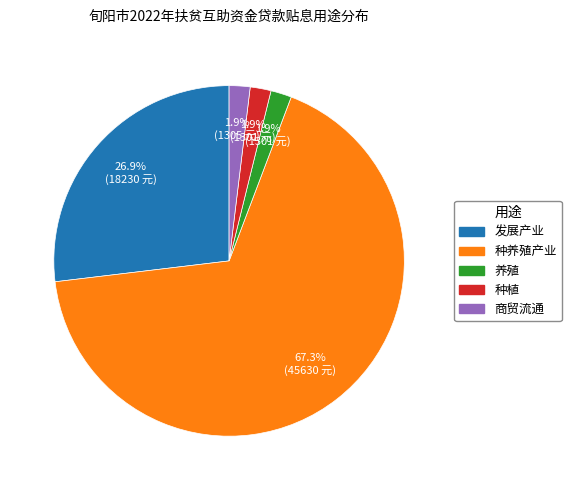

To the nearest percent, what is the difference between the largest and smallest slice percentages?

65%